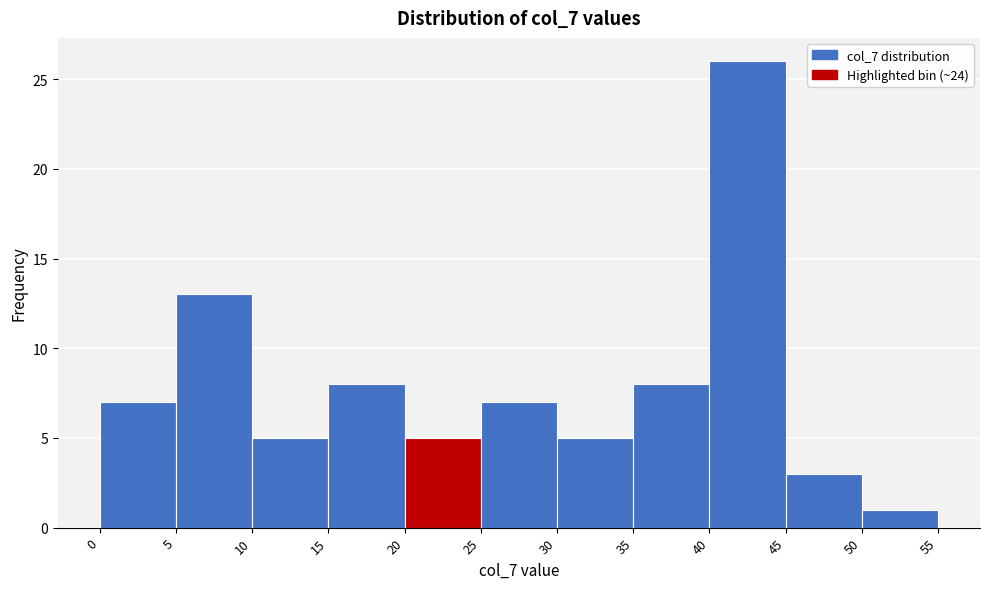

Reading left to right, transcribe this chart: for each bar, give the range it covers on the x-axis and its height. The values are not printed on the chart, so give them approximately, as read against the axis.

0 to 5: 7
5 to 10: 13
10 to 15: 5
15 to 20: 8
20 to 25: 5
25 to 30: 7
30 to 35: 5
35 to 40: 8
40 to 45: 26
45 to 50: 3
50 to 55: 1